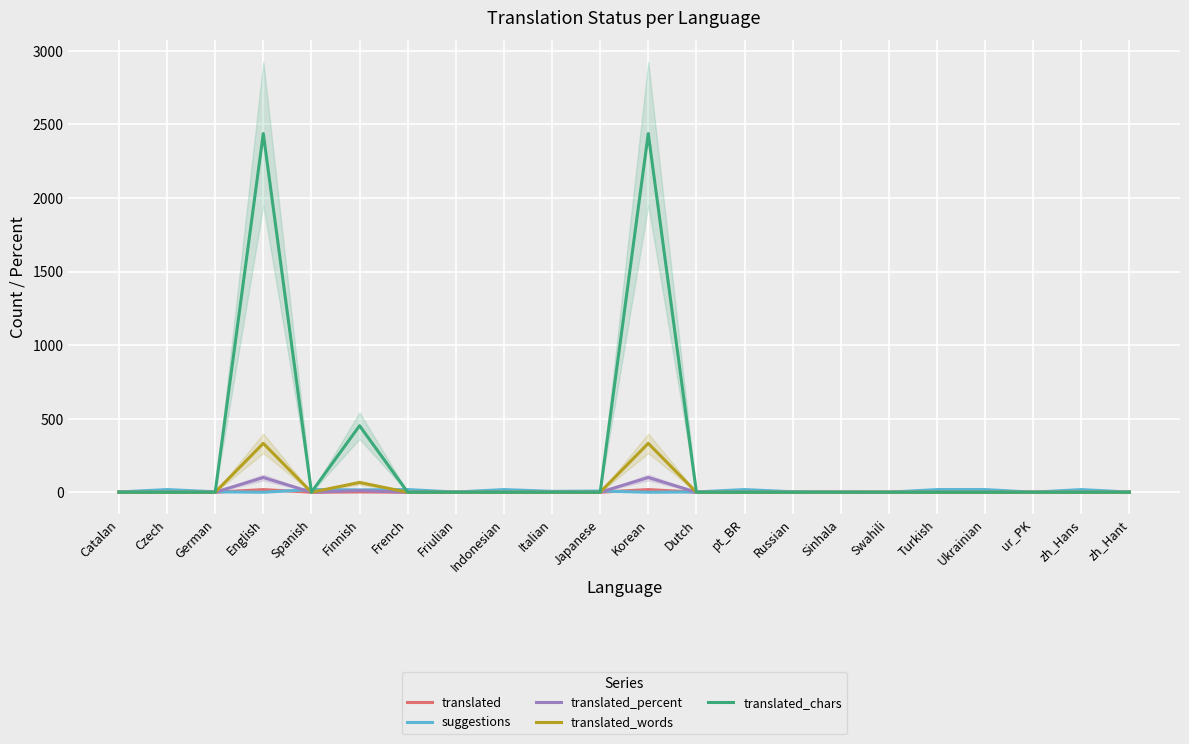

At Turkish, list the series in order from smallest to largest.

translated, translated_percent, translated_words, translated_chars, suggestions